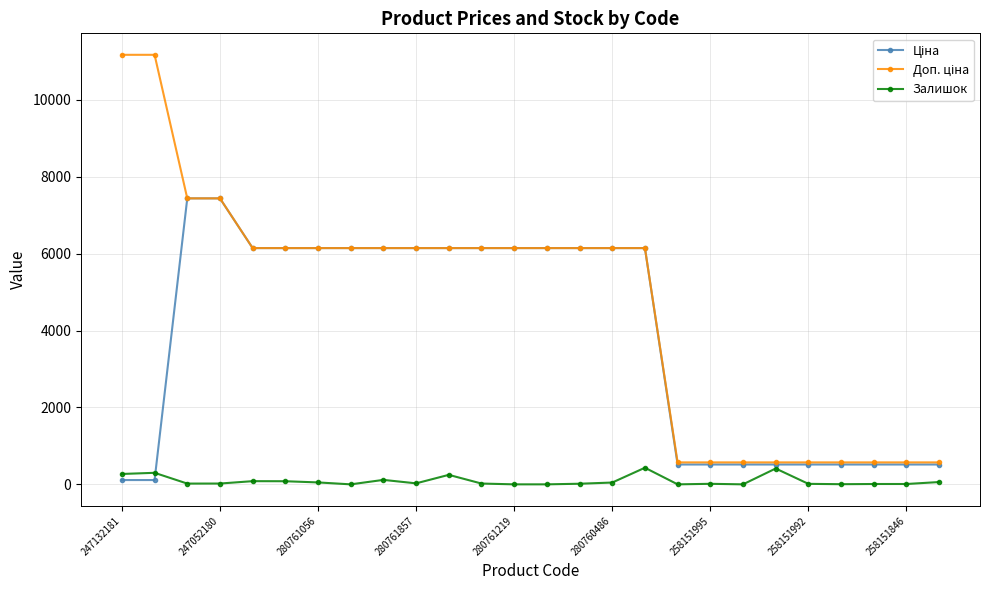

At how many categories does at least one series exceed 1849?

17